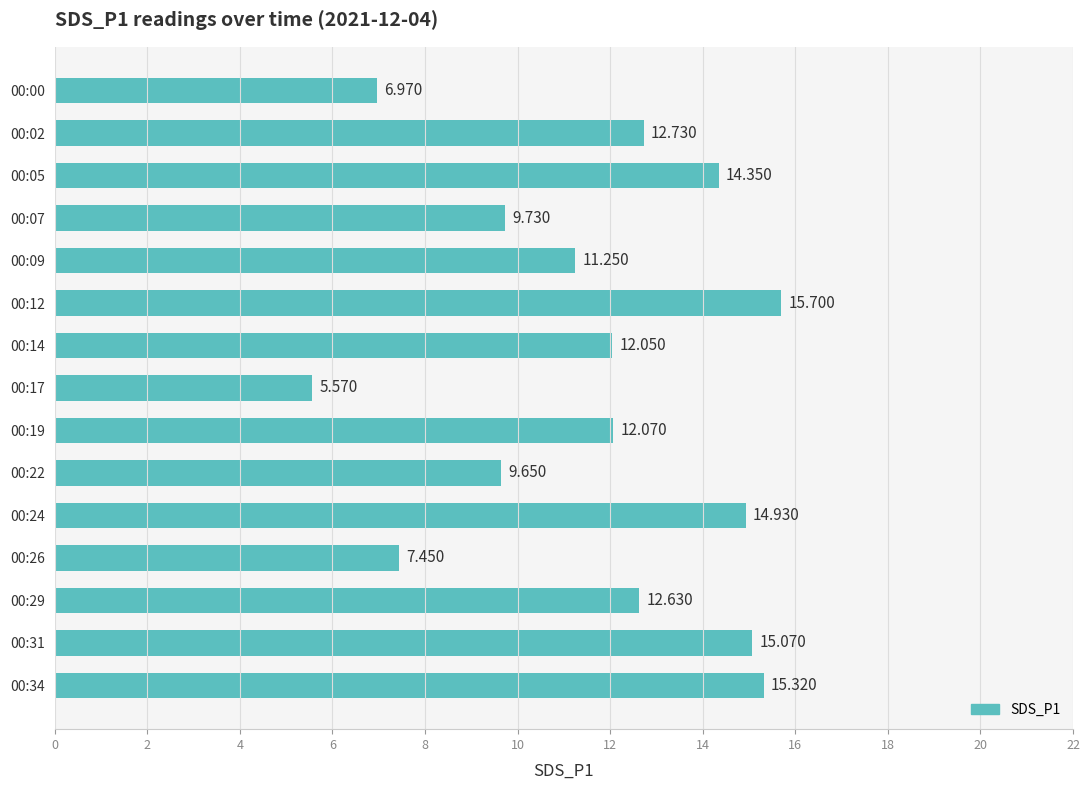

List the labels in order of value, largest first.

00:12, 00:34, 00:31, 00:24, 00:05, 00:02, 00:29, 00:19, 00:14, 00:09, 00:07, 00:22, 00:26, 00:00, 00:17